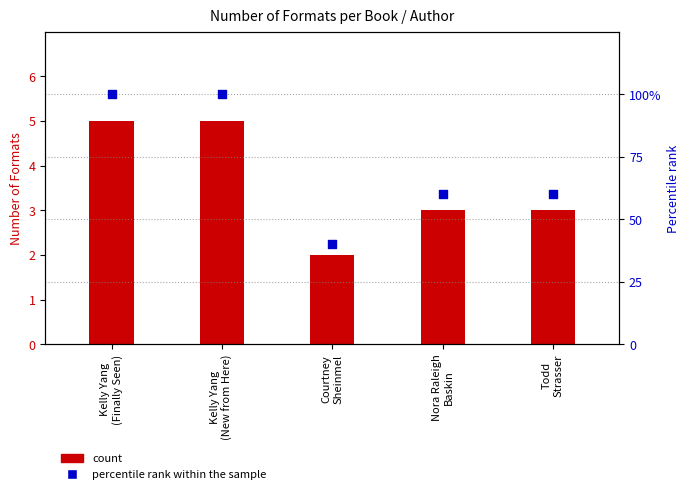

Is the value of count at Kelly Yang
(Finally Seen) greater than the value of percentile rank within the sample at Courtney
Sheinmel?

No